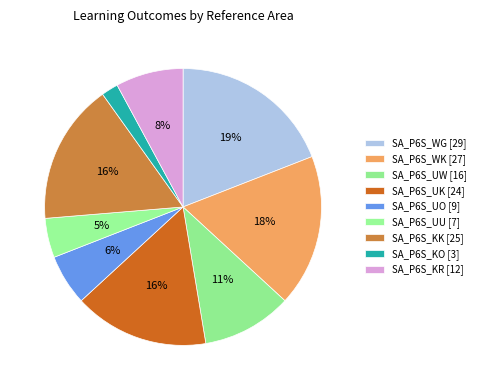

To the nearest percent, what is the average slice percentage?

11%